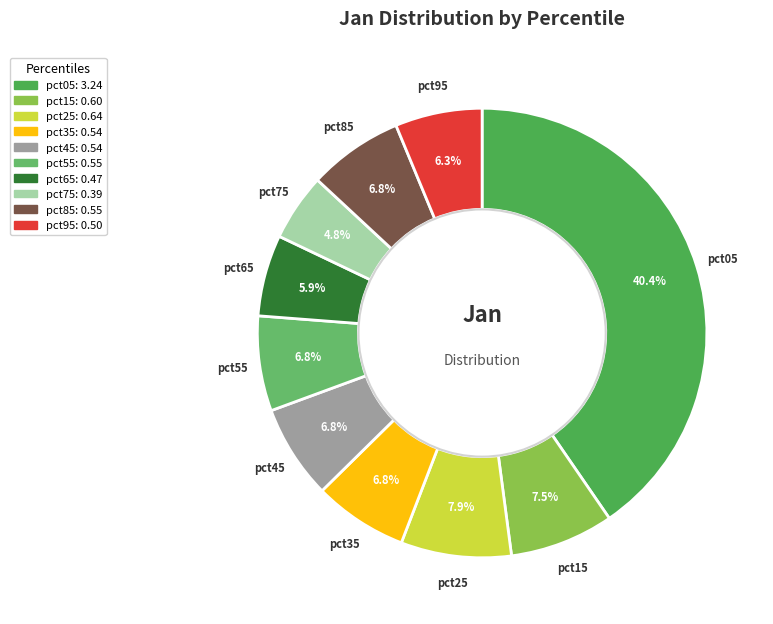

Between pct35 and pct75, which is larger?

pct35